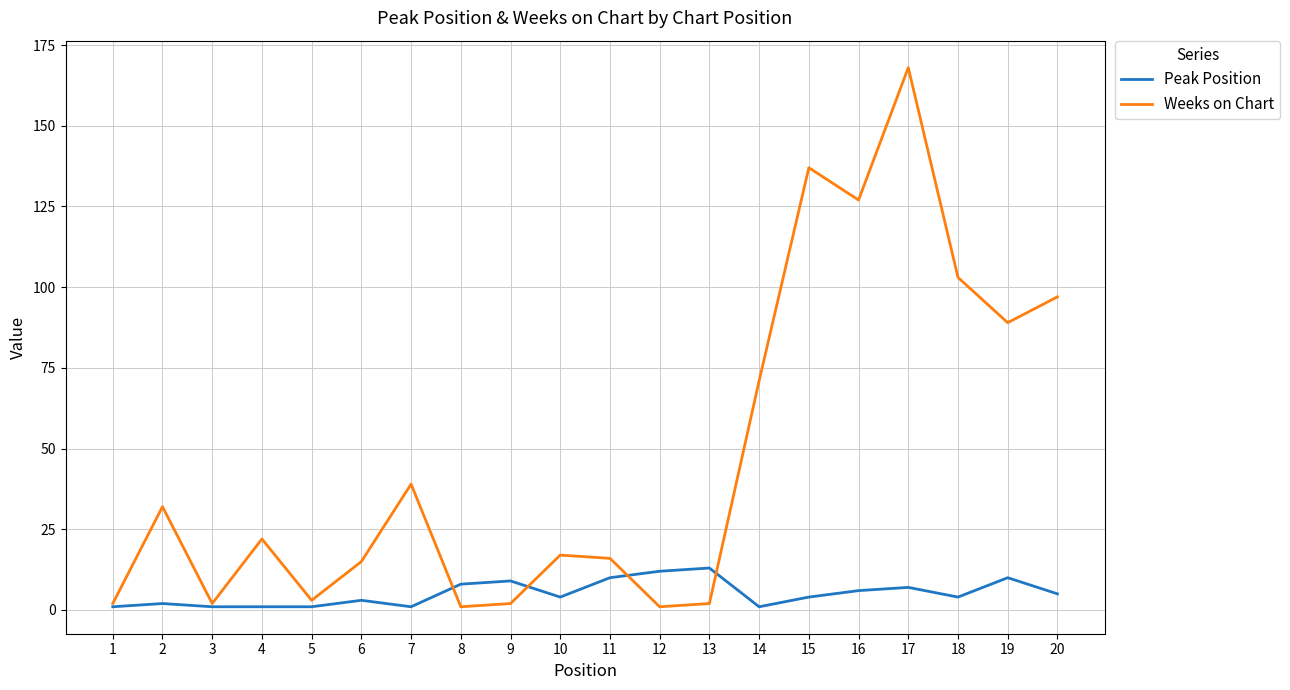

After their last crossing, which series has the higher values: Weeks on Chart or Peak Position?

Weeks on Chart